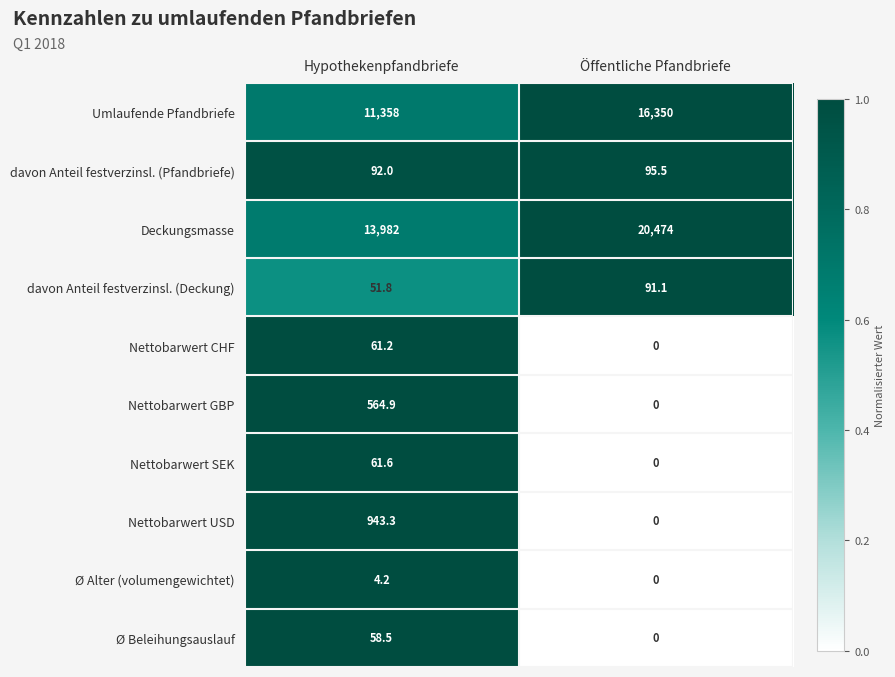

How many series are shown in this chart?

10